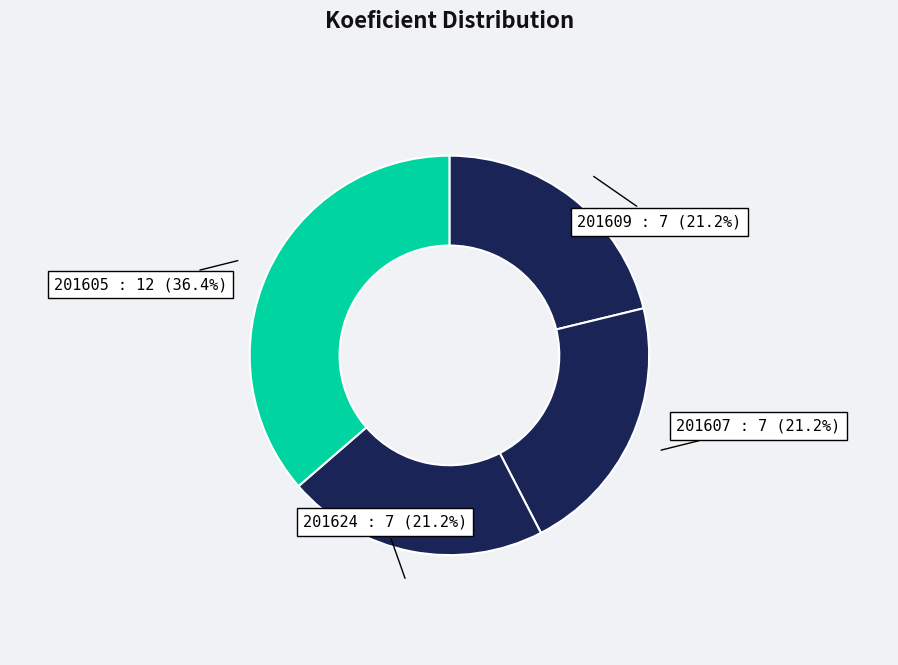

Combined, what portion of the pie is 201607 and 201609?

42.4%